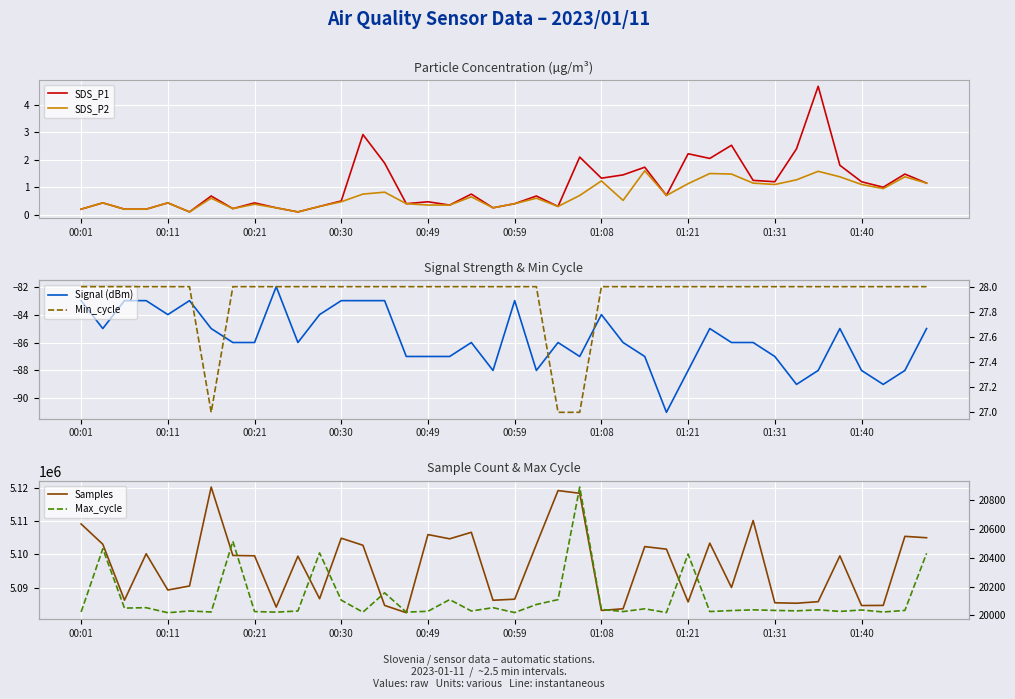

What is the maximum value for SDS_P1?

4.7